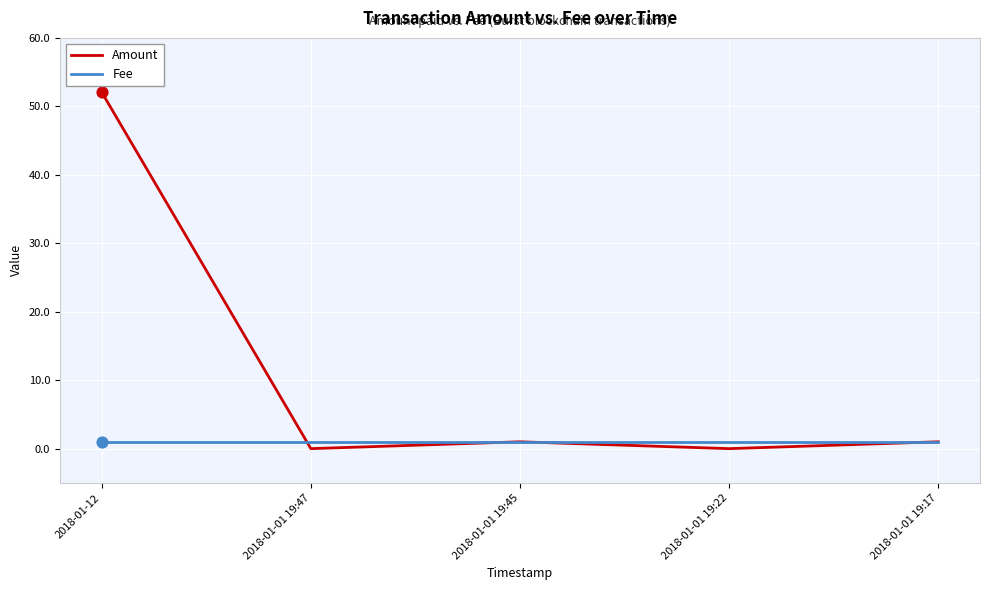

What are all the series names shown in the legend?

Amount, Fee